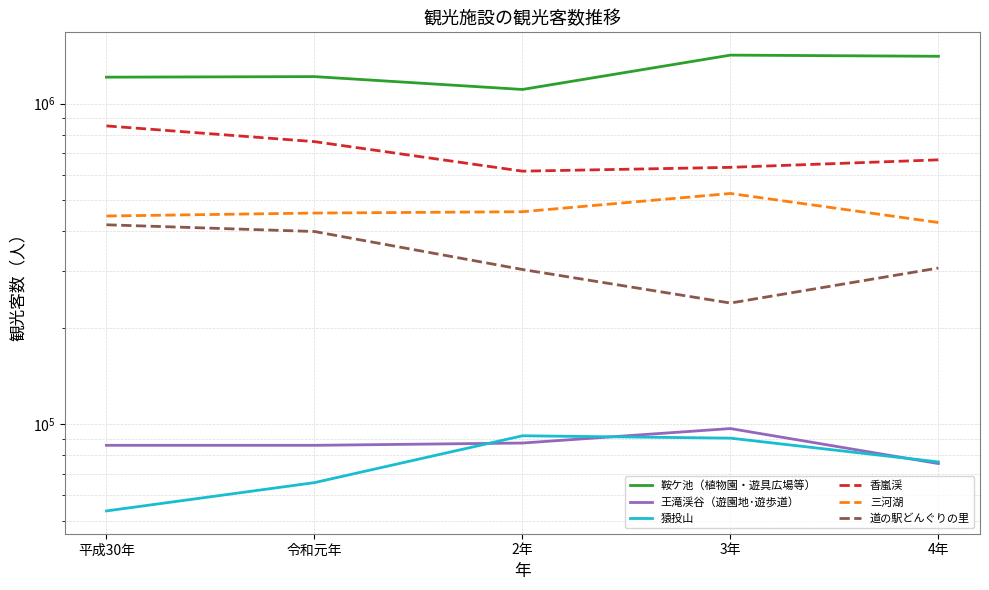

Which series has the largest total across all categories?

鞍ケ池（植物園・遊具広場等）